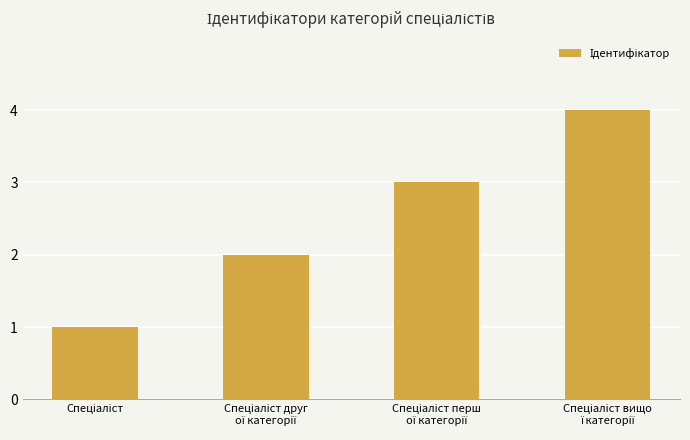

What is the greatest value displayed?

4